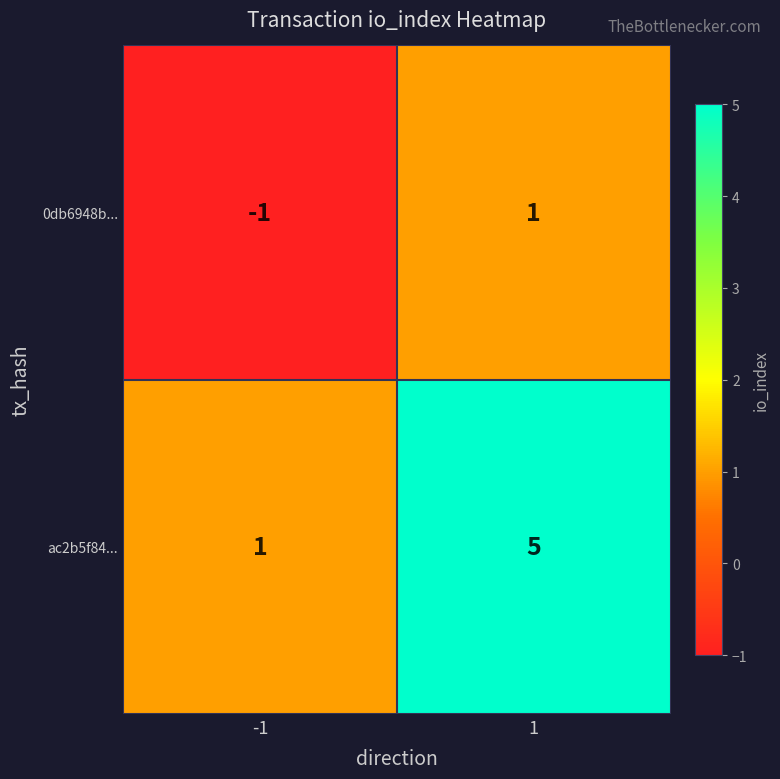

Between -1 and 1, which series saw the biggest shift?

ac2b5f84...